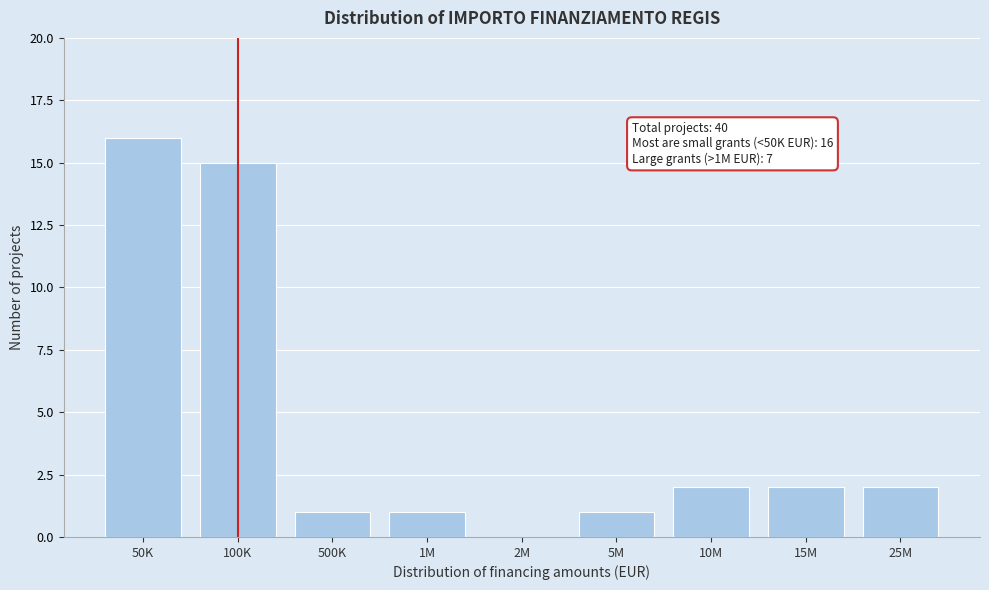

Reading left to right, transcribe all the data shown in this chart.

50K=16	100K=15	500K=1	1M=1	2M=0	5M=1	10M=2	15M=2	25M=2